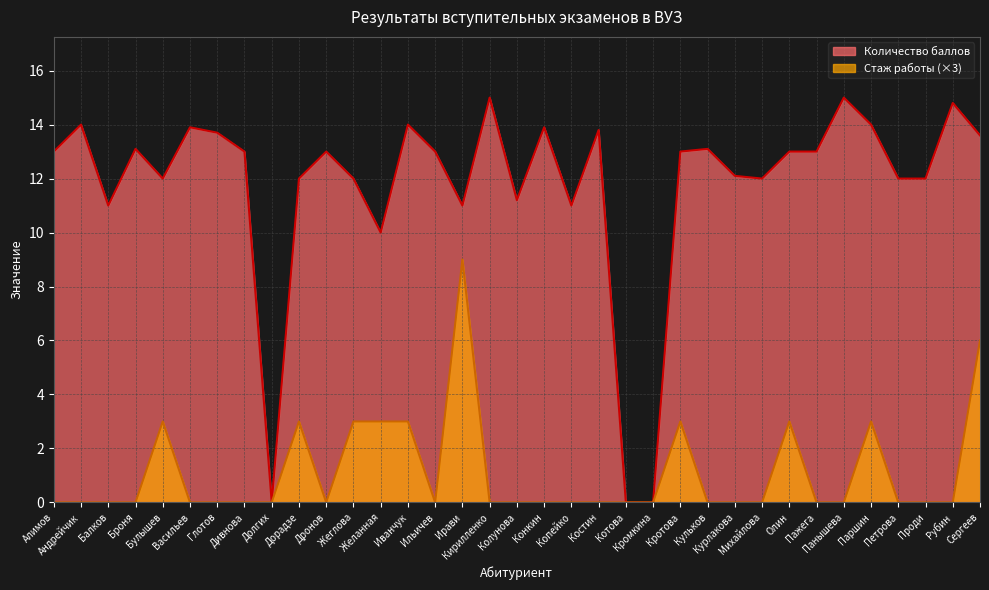

What is the spread (max minus min) of values at Михайлова?

12.0